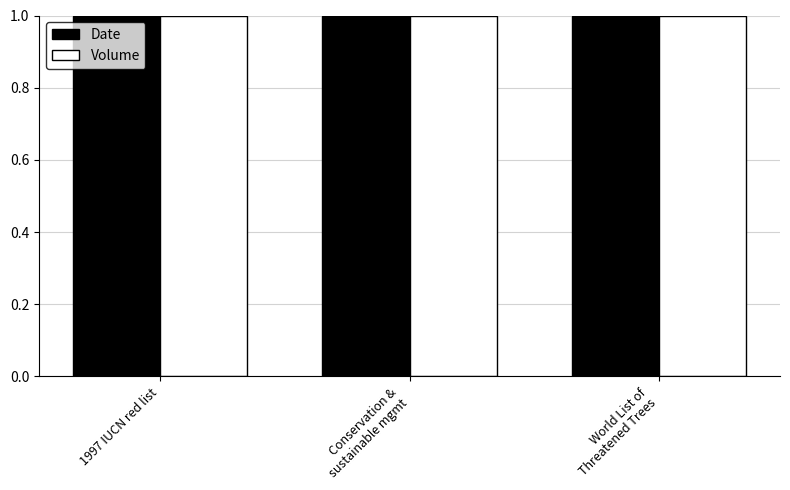

What is the lowest value of the Date series?

1.0